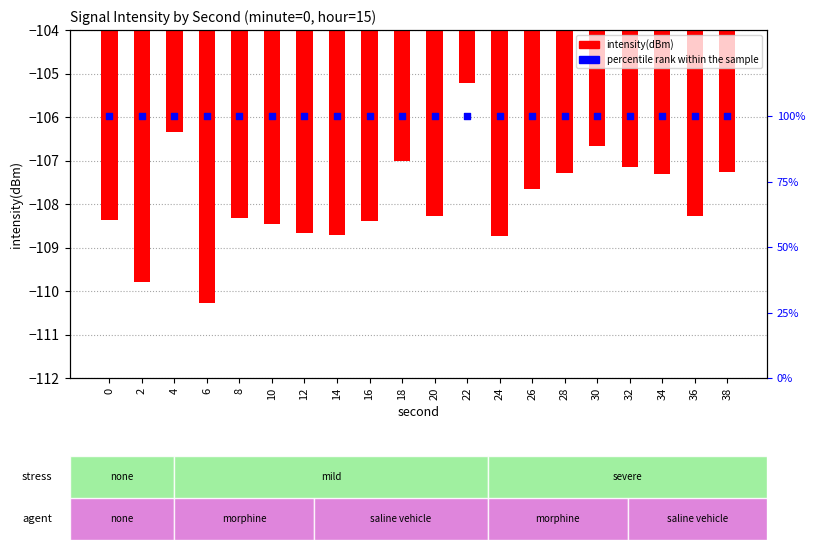

Which series contains the lowest Y value?

intensity(dBm)